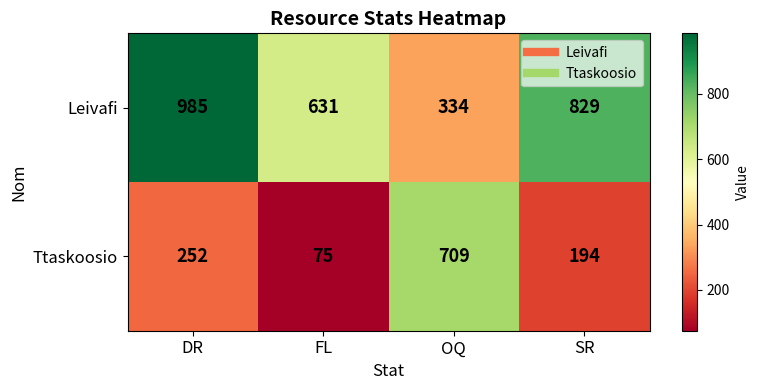

What is the difference between the highest and lowest values at DR?

733